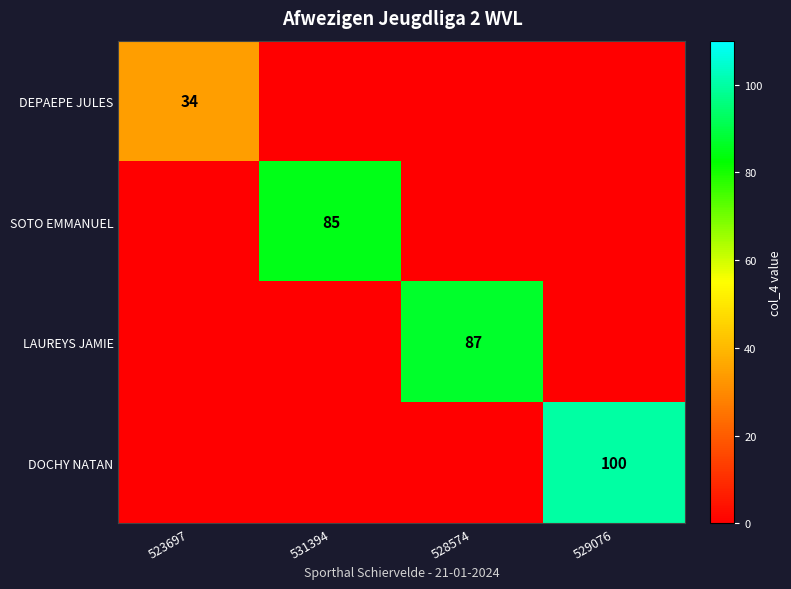

What is the sum of the SOTO EMMANUEL values at 531394 and 528574?

85